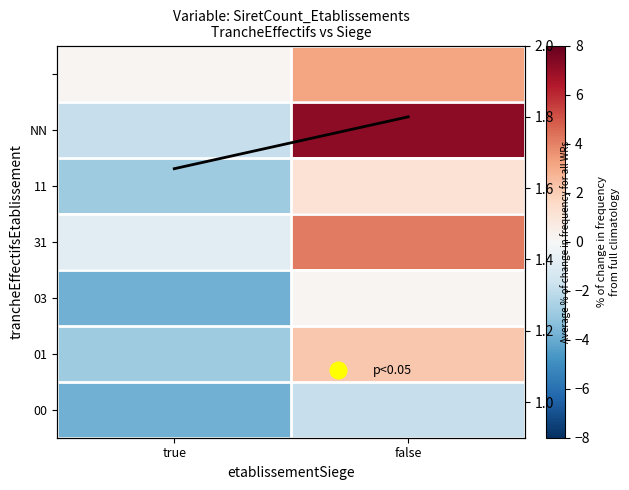

Which label corresponds to the largest value in the chart?

false